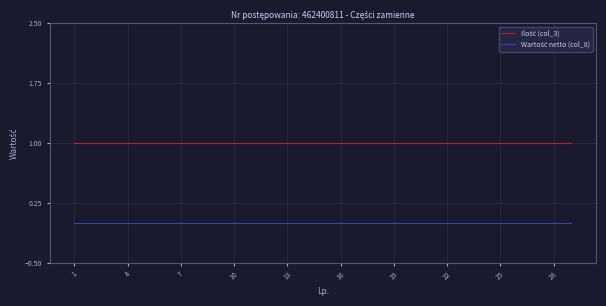

Does the chart have visible grid lines?

Yes